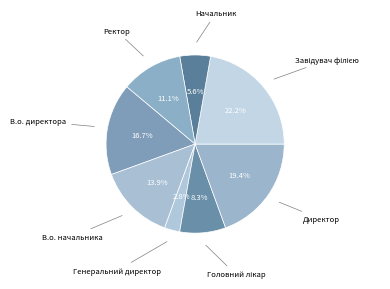

Is there a majority slice in this chart?

No